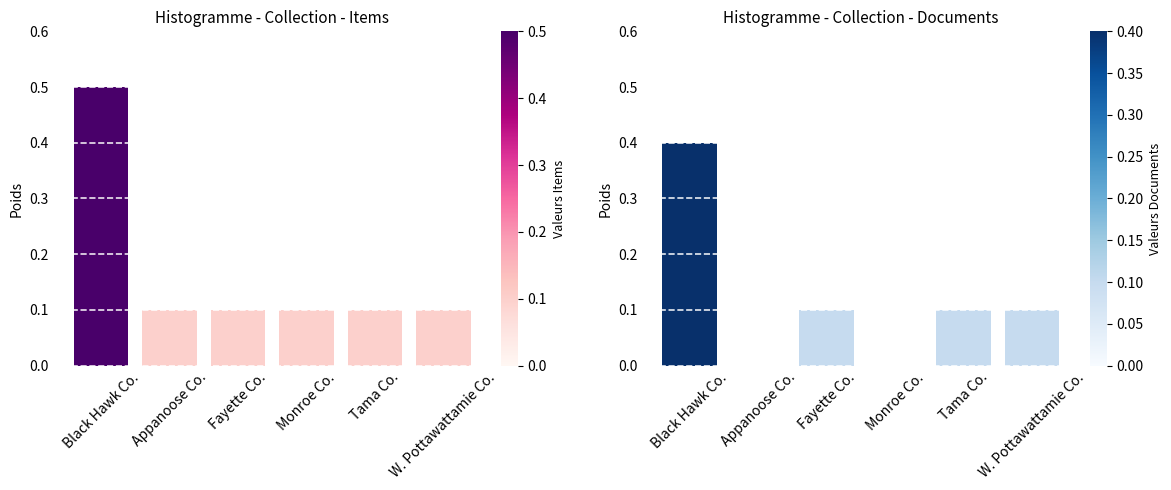

Which category has the highest value across all series?

Black Hawk Co.